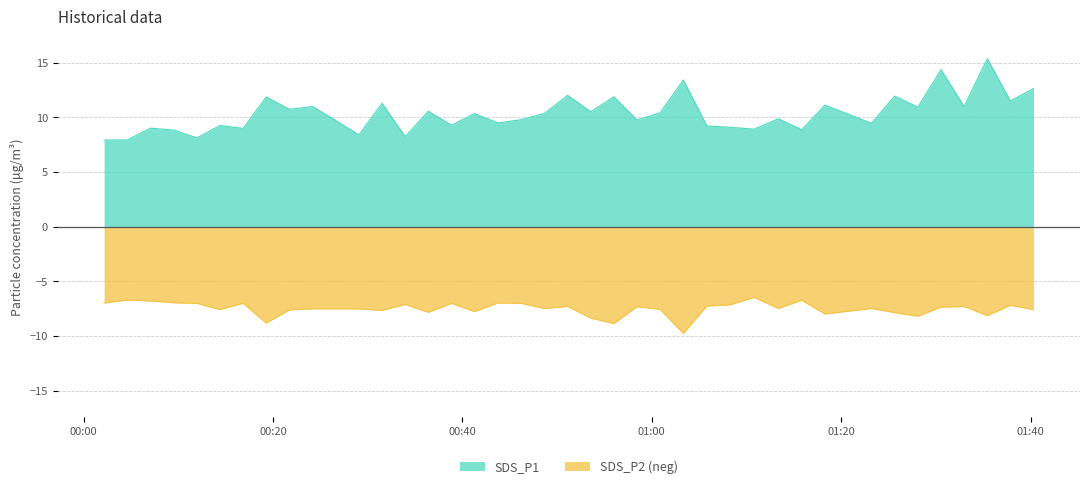

Does the chart have visible grid lines?

Yes